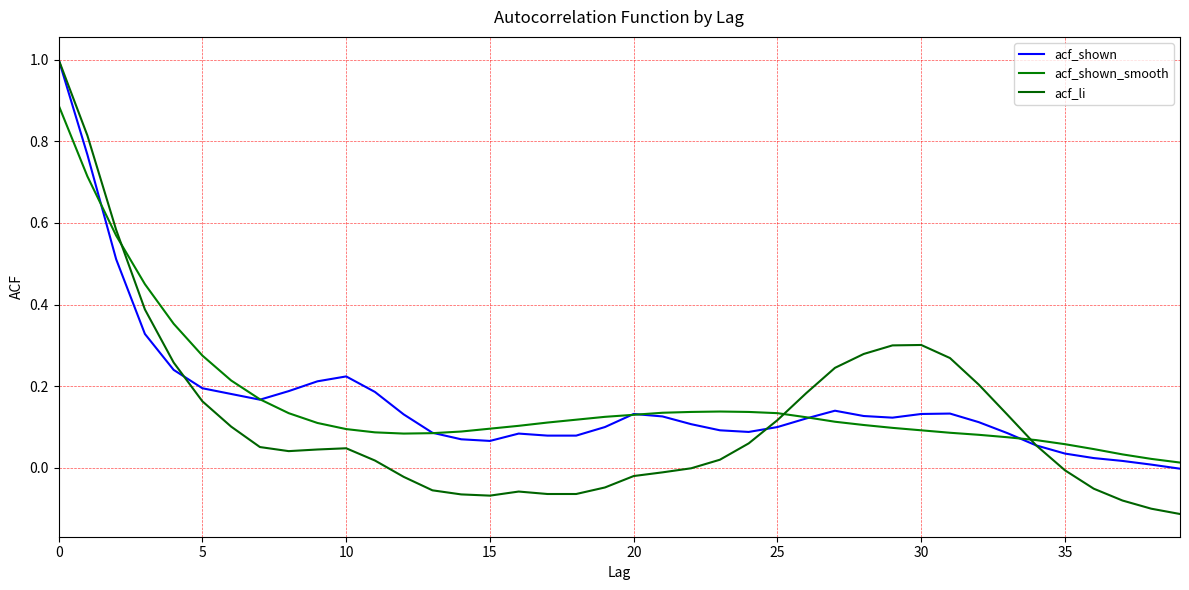

What is the sum of all acf_li values?

4.8